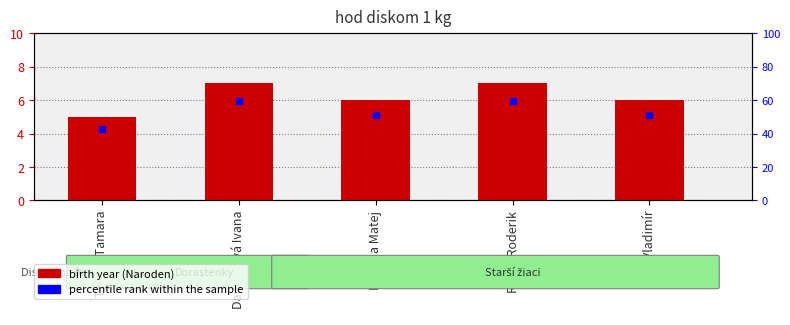

Which category has the lowest value across all series?

Tiková Tamara